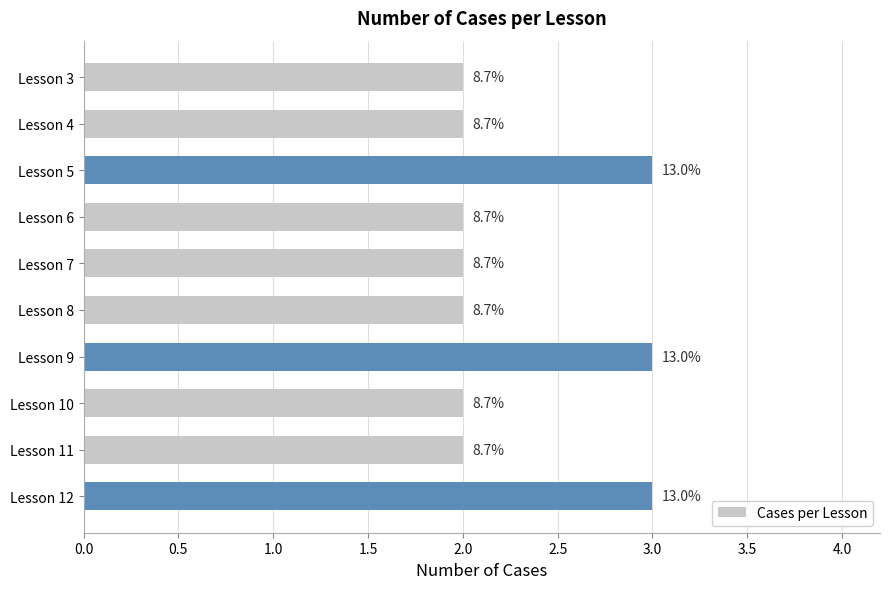

Are the bars horizontal?

Yes